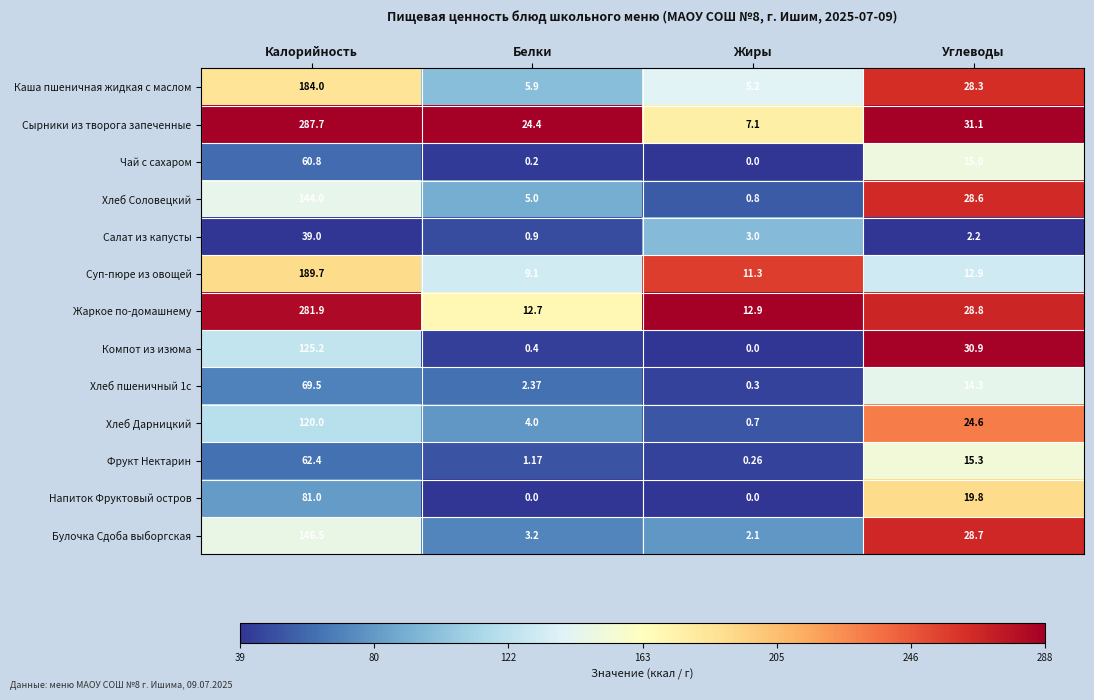

At which category is the sum across all series the highest?

Калорийность